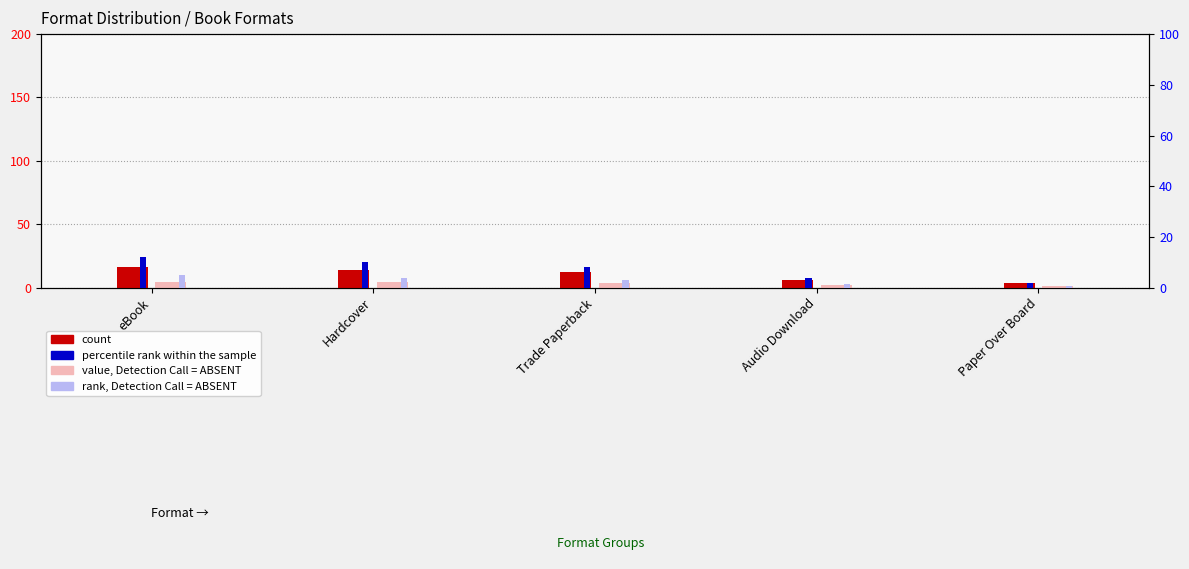

List the labels in order of percentile rank within the sample value, largest first.

eBook, Hardcover, Trade Paperback, Audio Download, Paper Over Board